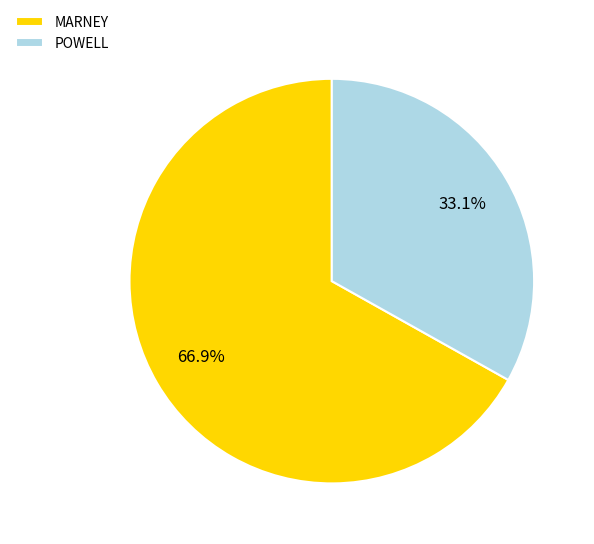

Is it true that POWELL is 33% of the pie?

True